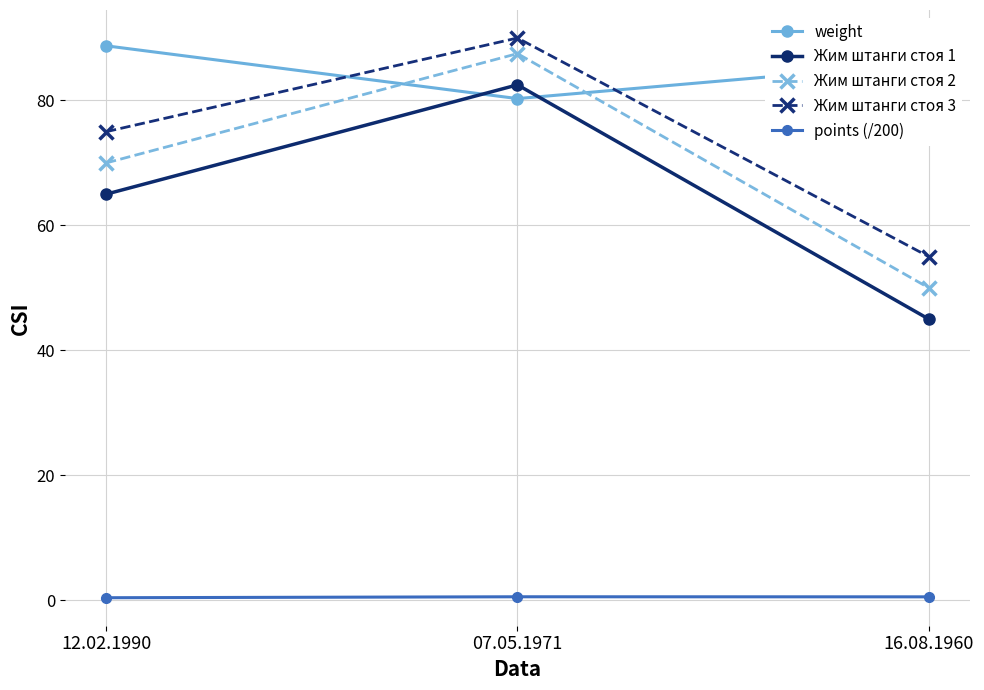

What is the value of the Жим штанги стоя 3 point at the 3rd from the left?

55.0